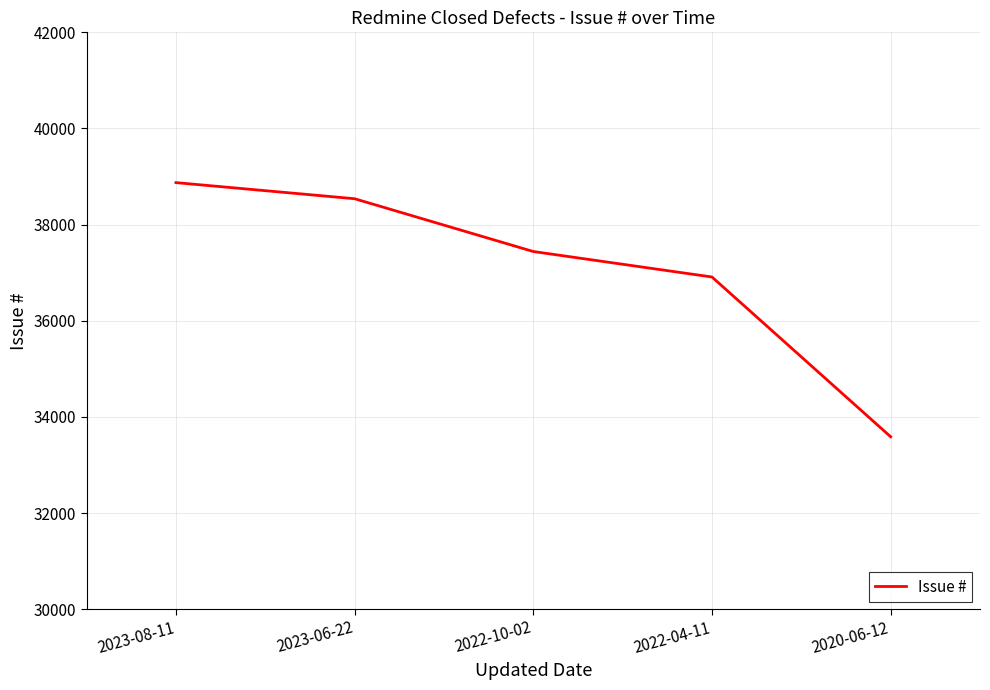

What is the approximate value at 2022-10-02, to the nearest 100?

37400